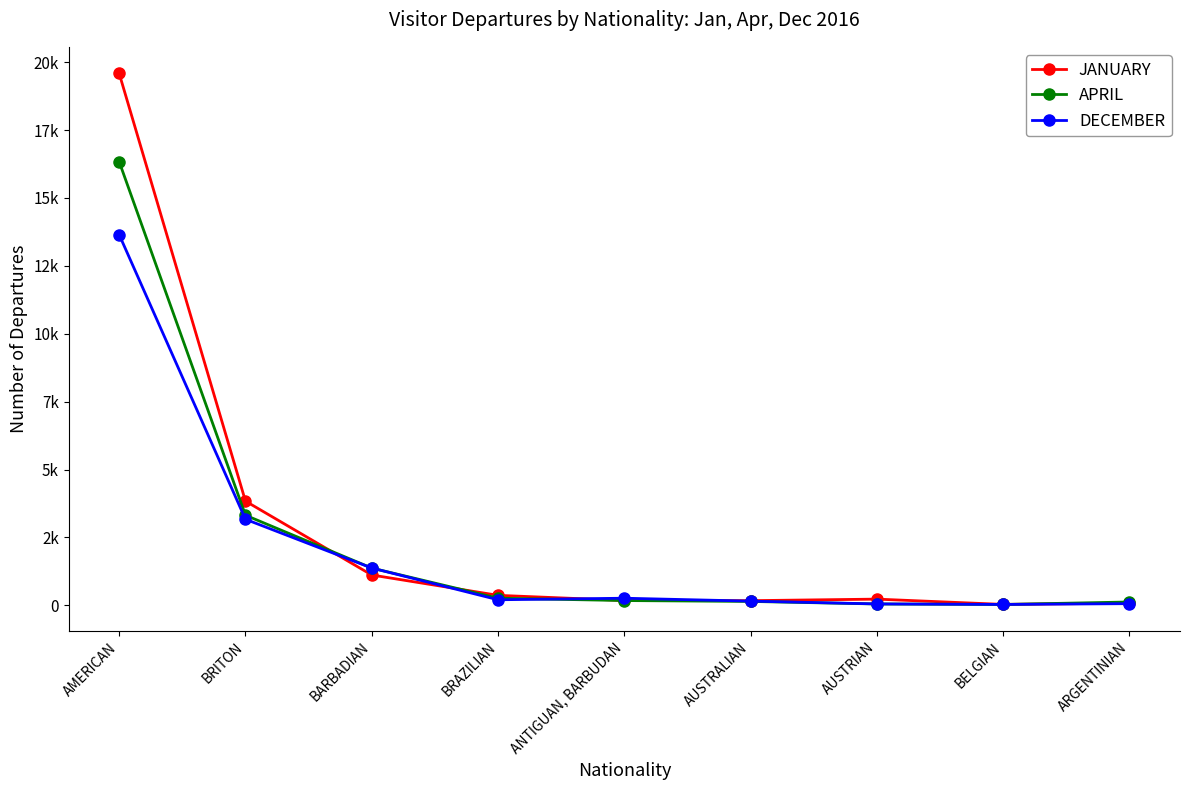

What is the difference between the maximum and minimum values in the DECEMBER series?

13615